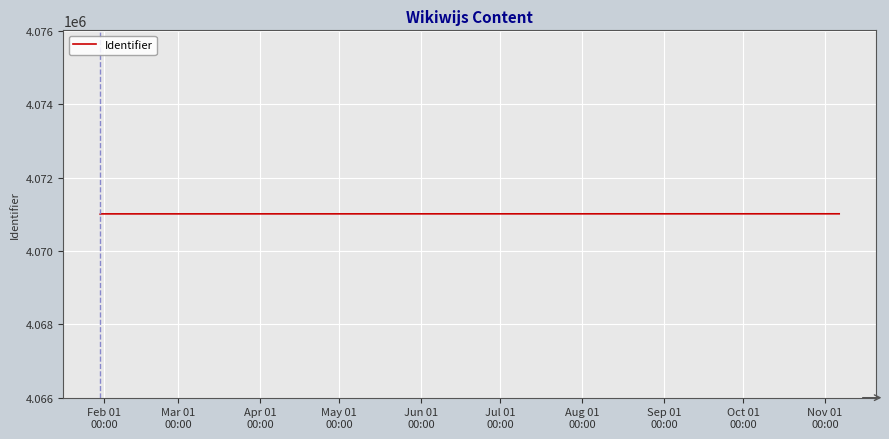

The chart shows a value of 4071003 at Mar 01
00:00. True or false?

True